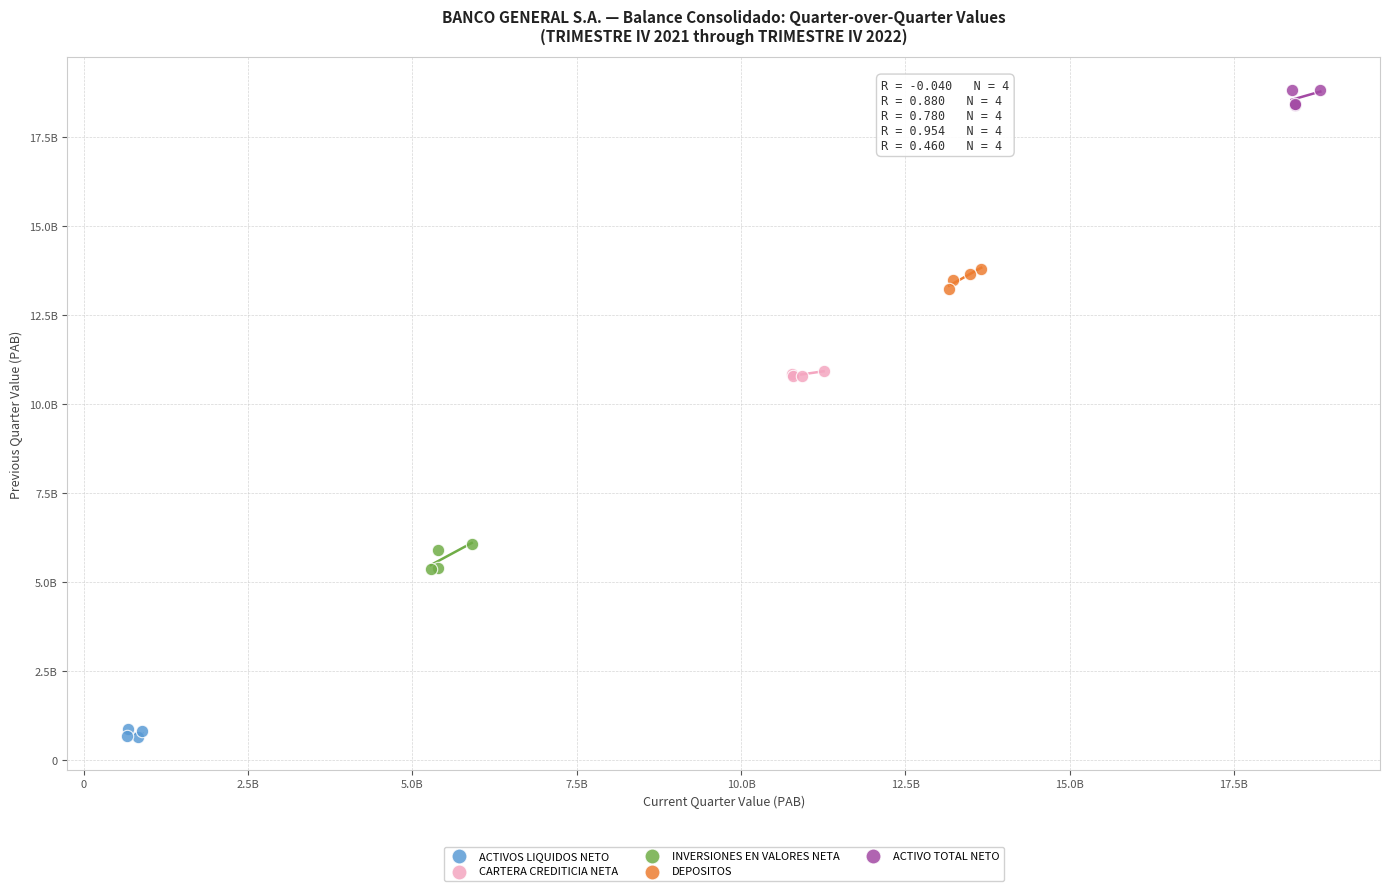

What are all the series names shown in the legend?

ACTIVOS LIQUIDOS NETO, CARTERA CREDITICIA NETA, INVERSIONES EN VALORES NETA, DEPOSITOS, ACTIVO TOTAL NETO